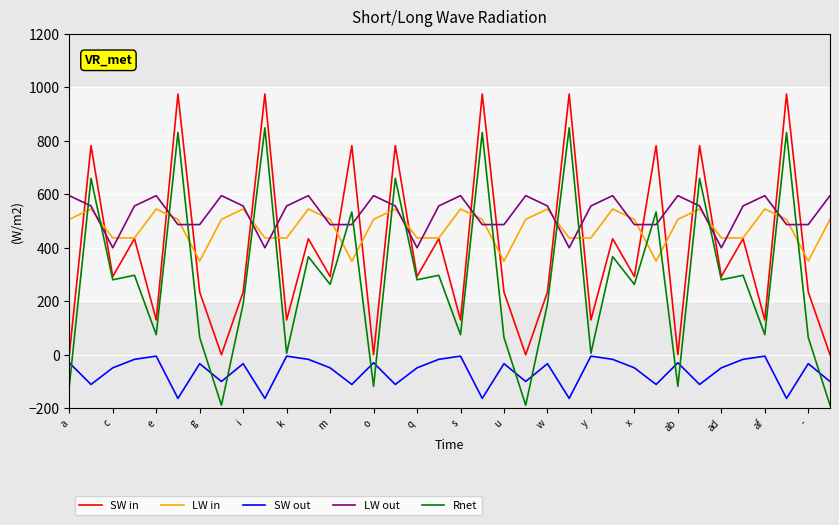

Where is the first local minimum for SW in?

c